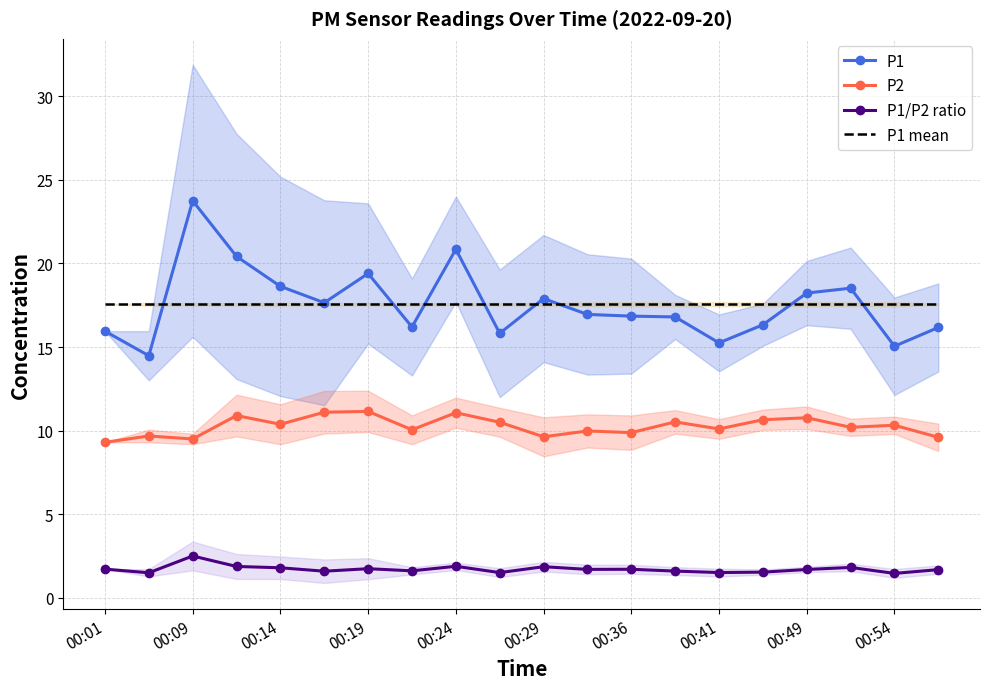

Which series has the largest total across all categories?

P1 mean